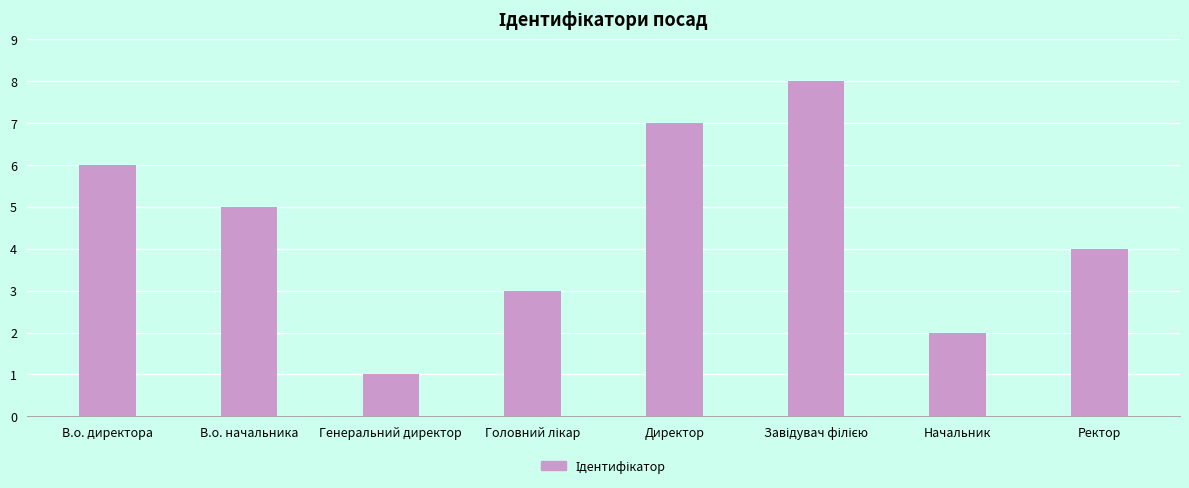

Which has a higher value, В.о. начальника or В.о. директора?

В.о. директора